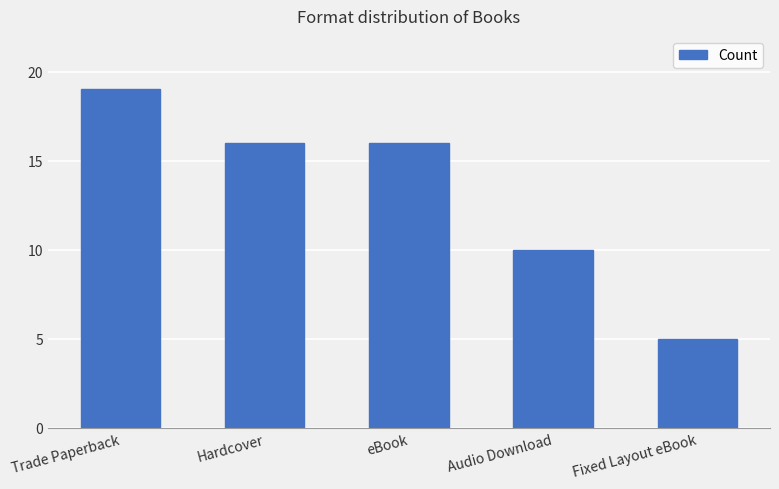

What is the label of the 5th bar from the left?

Fixed Layout eBook